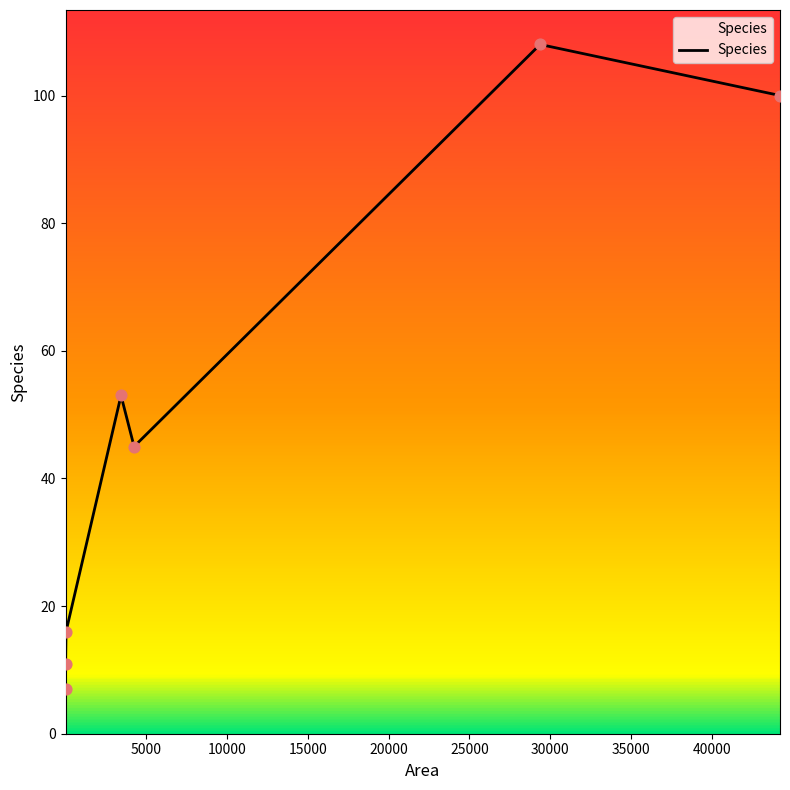

What is the smallest value displayed?

7